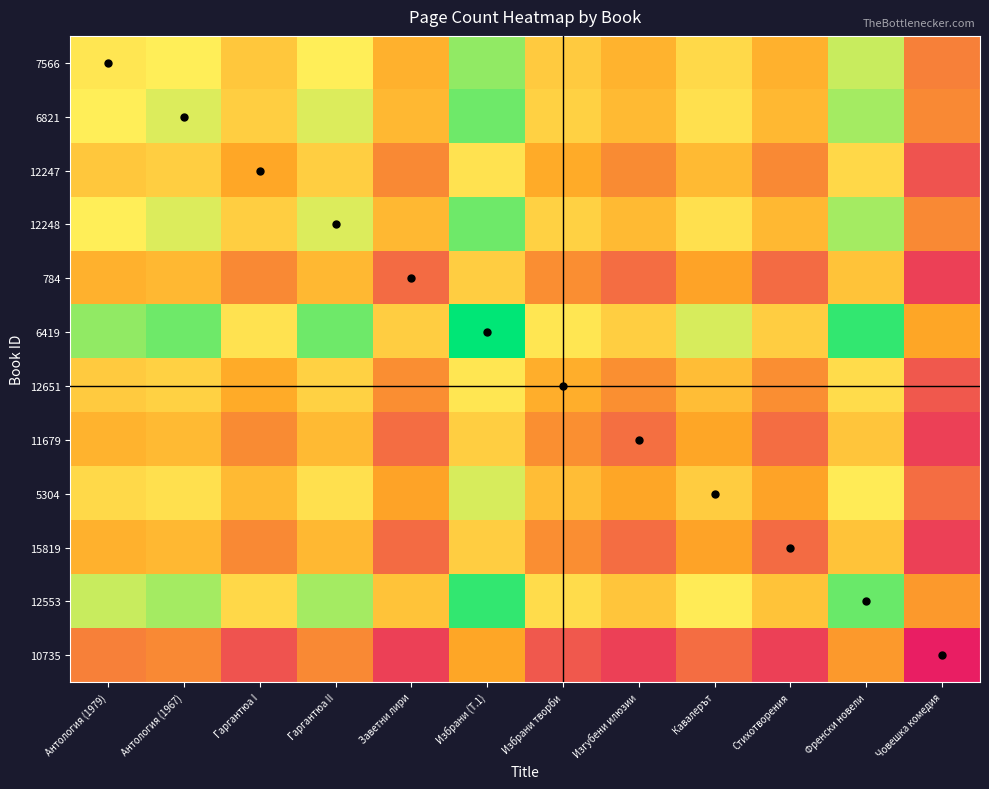

What is the minimum value shown in the chart?

268